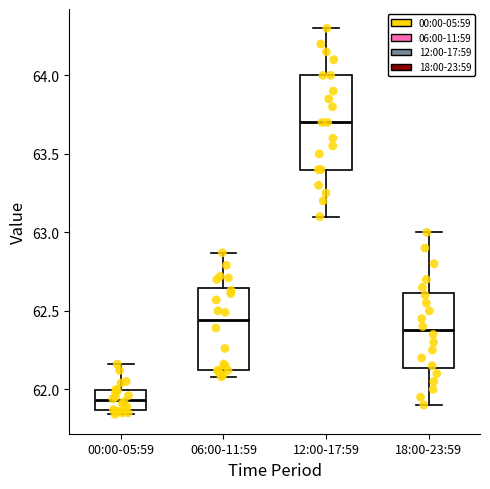

Which box is the tallest, from its lower edge to its upper edge?

12:00-17:59